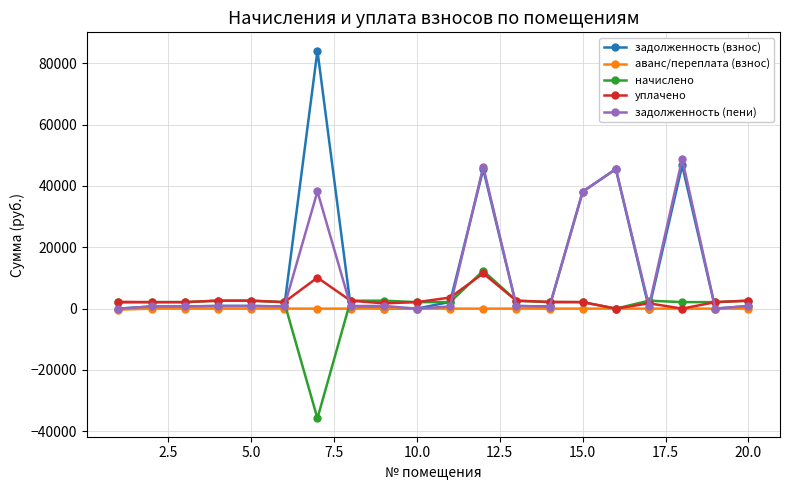

What is the greatest value displayed?

84083.6